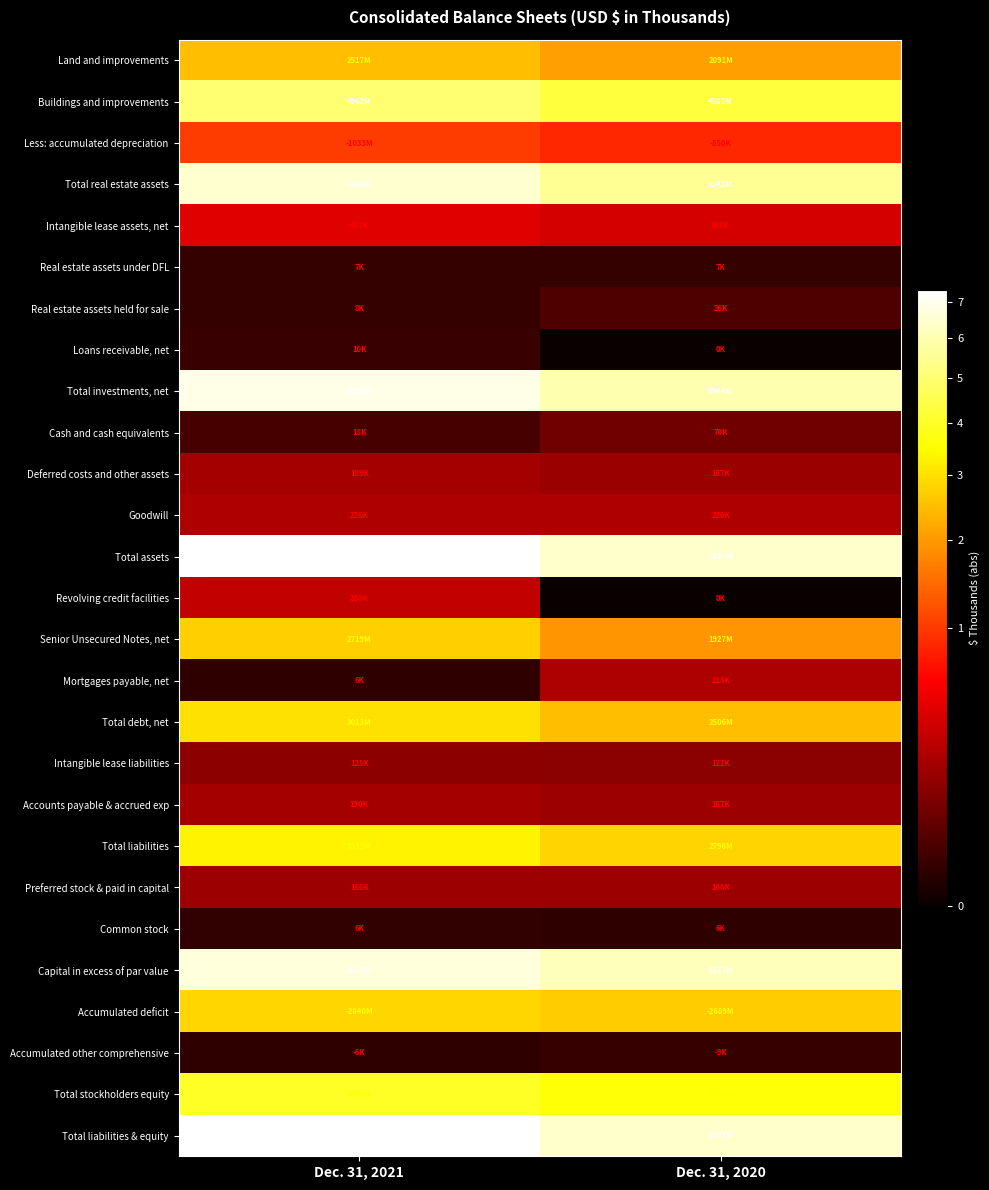

Reading right to left, extract all data points from this chart.

Land and improvements: Dec. 31, 2020=2090592	Dec. 31, 2021=2516715
Buildings and improvements: Dec. 31, 2020=4302004	Dec. 31, 2021=4962203
Less: accumulated depreciation: Dec. 31, 2020=850320	Dec. 31, 2021=1033391
Total real estate assets: Dec. 31, 2020=5542276	Dec. 31, 2021=6445527
Intangible lease assets, net: Dec. 31, 2020=367989	Dec. 31, 2021=426972
Real estate assets under DFL: Dec. 31, 2020=7444	Dec. 31, 2021=7442
Real estate assets held for sale: Dec. 31, 2020=25821	Dec. 31, 2021=8264
Loans receivable, net: Dec. 31, 2020=0	Dec. 31, 2021=10450
Total investments, net: Dec. 31, 2020=5943530	Dec. 31, 2021=6898655
Cash and cash equivalents: Dec. 31, 2020=70303	Dec. 31, 2021=17799
Deferred costs and other assets: Dec. 31, 2020=157353	Dec. 31, 2021=188816
Goodwill: Dec. 31, 2020=225600	Dec. 31, 2021=225600
Total assets: Dec. 31, 2020=6396786	Dec. 31, 2021=7330870
Revolving credit facilities: Dec. 31, 2020=0	Dec. 31, 2021=288400
Senior Unsecured Notes, net: Dec. 31, 2020=1927348	Dec. 31, 2021=2718641
Mortgages payable, net: Dec. 31, 2020=212582	Dec. 31, 2021=5551
Total debt, net: Dec. 31, 2020=2506341	Dec. 31, 2021=3012592
Intangible lease liabilities: Dec. 31, 2020=121902	Dec. 31, 2021=128077
Accounts payable & accrued exp: Dec. 31, 2020=167423	Dec. 31, 2021=190402
Total liabilities: Dec. 31, 2020=2795666	Dec. 31, 2021=3331071
Preferred stock & paid in capital: Dec. 31, 2020=166177	Dec. 31, 2021=166177
Common stock: Dec. 31, 2020=5741	Dec. 31, 2021=6385
Capital in excess of par value: Dec. 31, 2020=6126503	Dec. 31, 2021=6673440
Accumulated deficit: Dec. 31, 2020=2688647	Dec. 31, 2021=2840356
Accumulated other comprehensive: Dec. 31, 2020=8654	Dec. 31, 2021=5847
Total stockholders equity: Dec. 31, 2020=3601120	Dec. 31, 2021=3999799
Total liabilities & equity: Dec. 31, 2020=6396786	Dec. 31, 2021=7330870